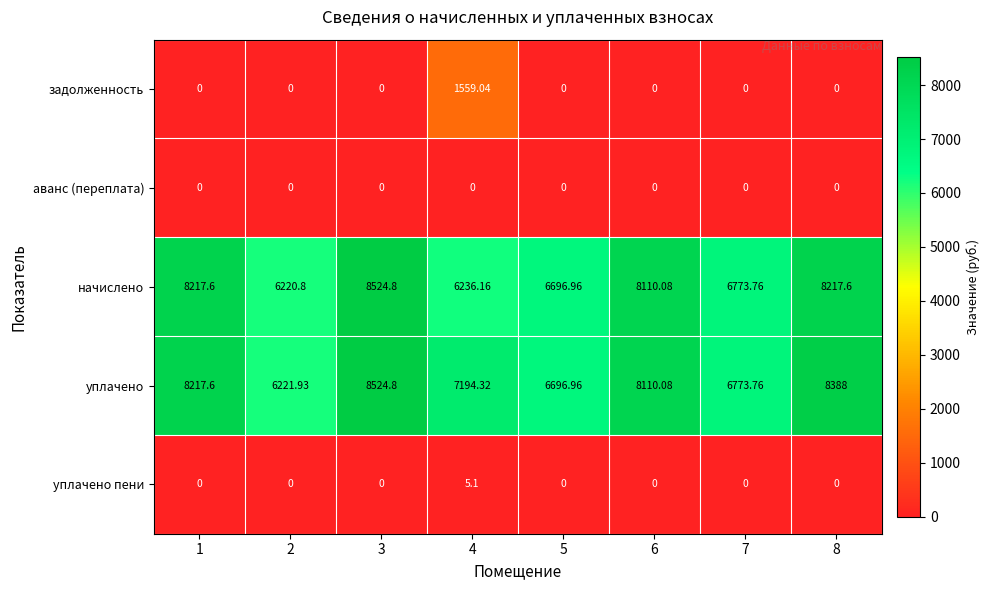

Which series changed the most between 3 and 8?

начислено